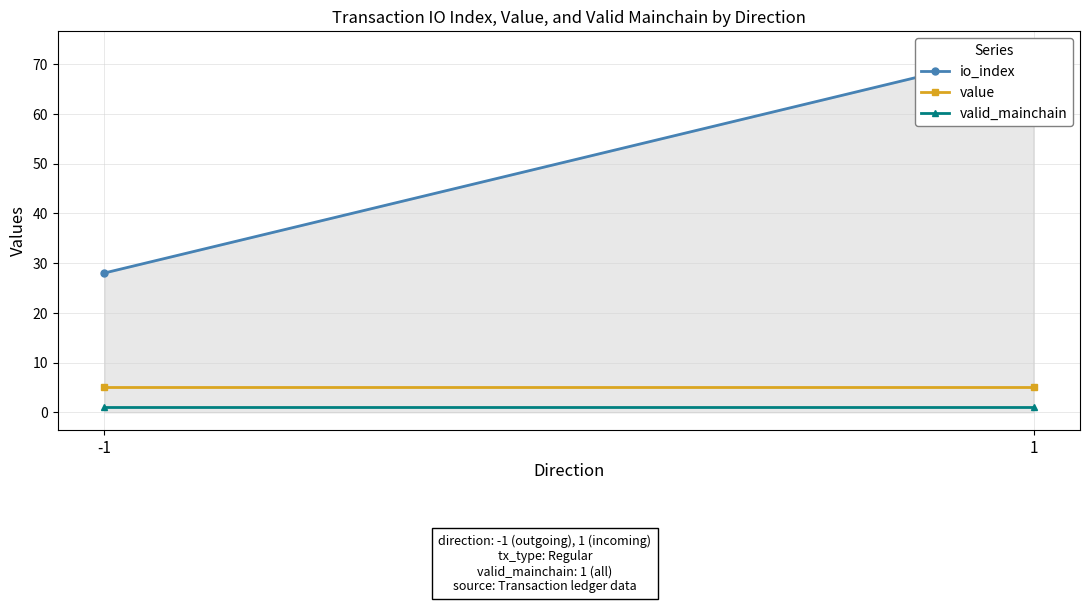

The io_index series shows 40.5 at -1. True or false?

False